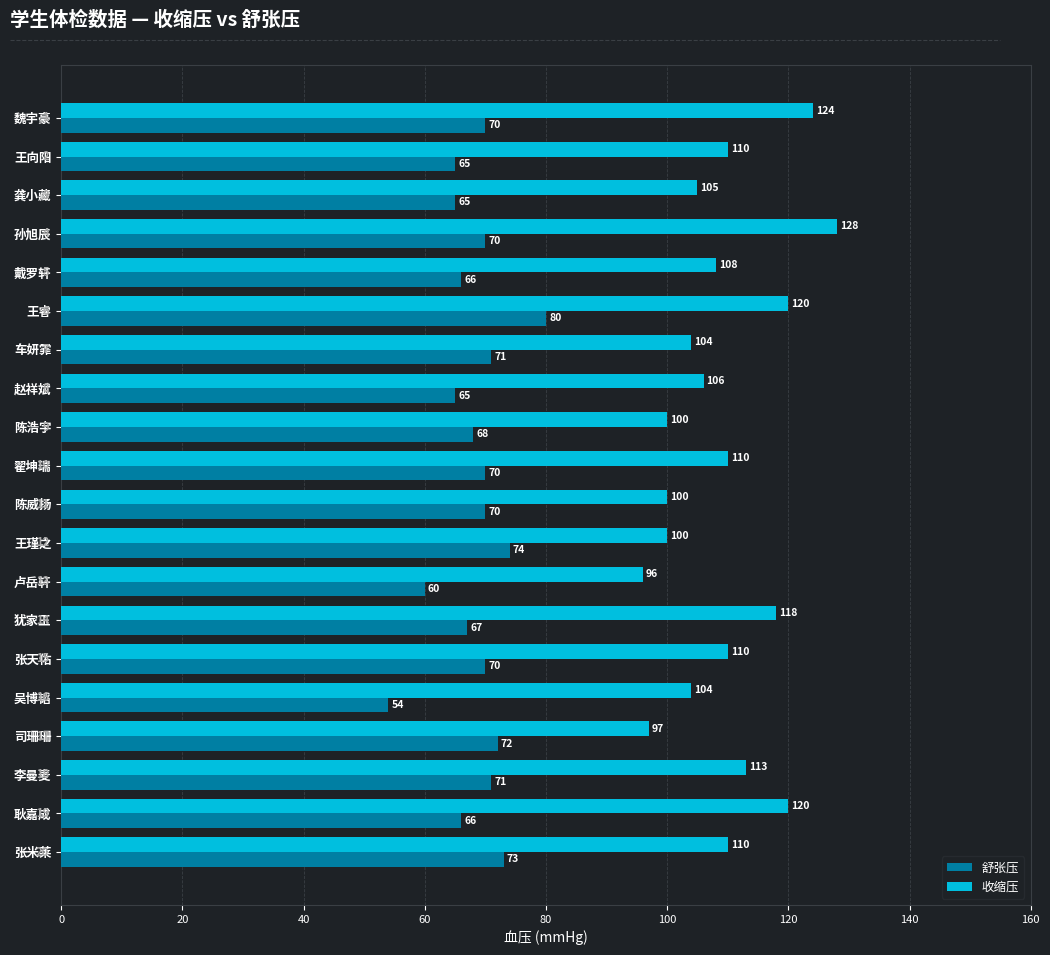

At which category is the sum across all series the highest?

王睿